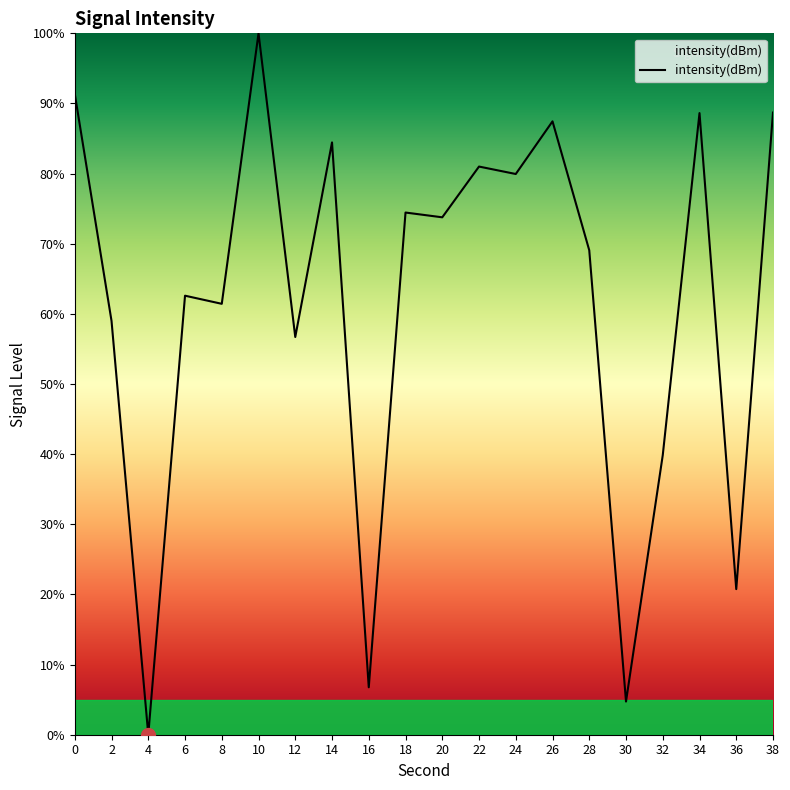

Read the value at 34.

88.6